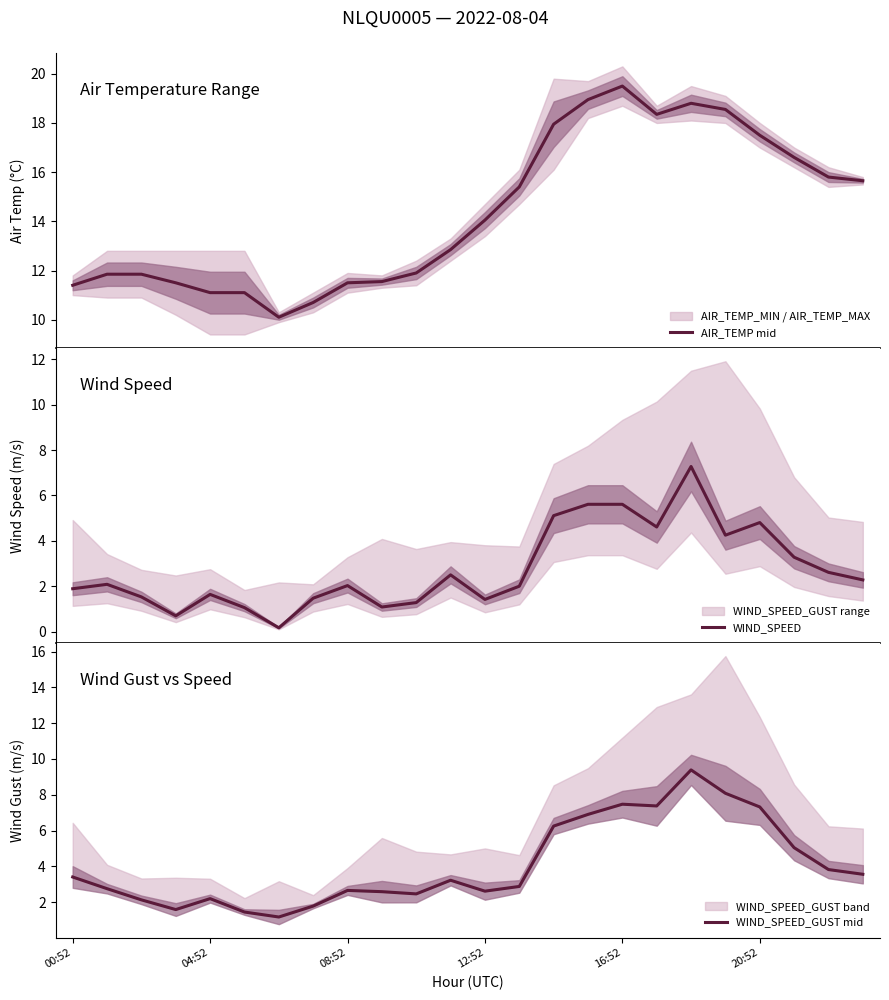

List the labels in order of WIND_SPEED value, largest first.

18, 15, 16, 14, 20, 17, 19, 21, 22, 11, 23, 04:52, 8, 13, 00:52, 16:52, 08:52, 7, 12, 10, 9, 20:52, 12:52, 6